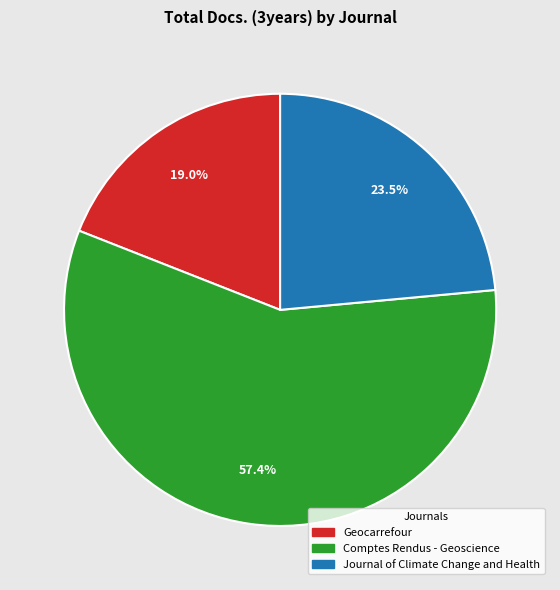

Does Comptes Rendus - Geoscience account for over 50% of the chart?

Yes